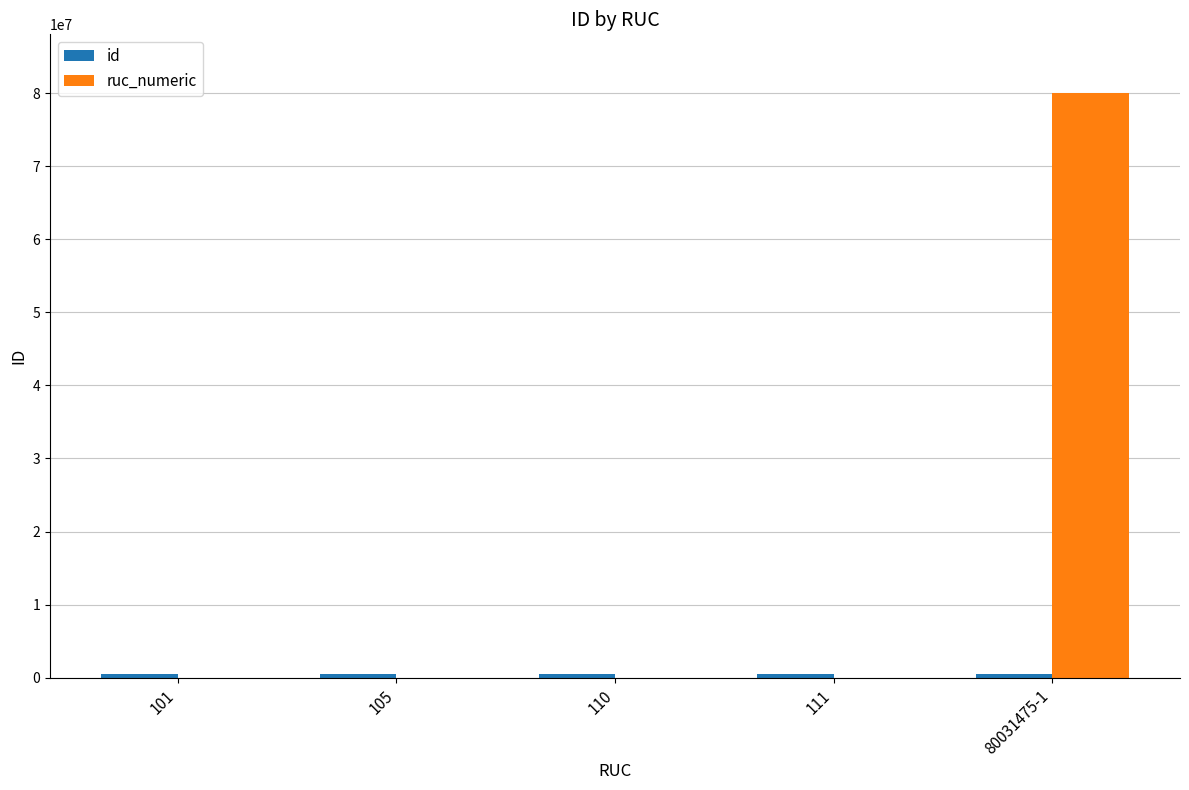

Which series has the largest total across all categories?

ruc_numeric